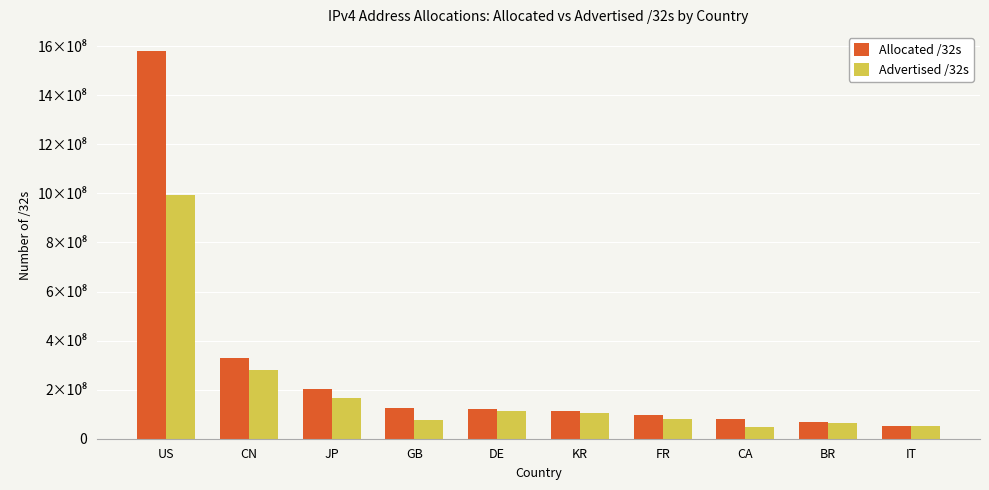

What is the average value of the Advertised /32s series?

197672928